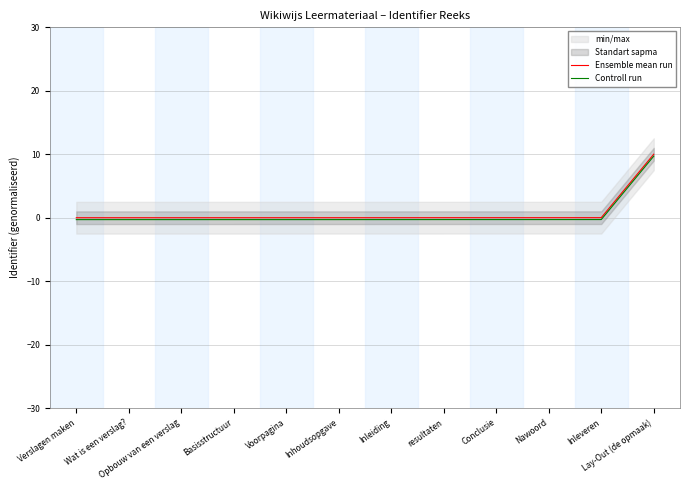

How many lines are shown in the chart?

2